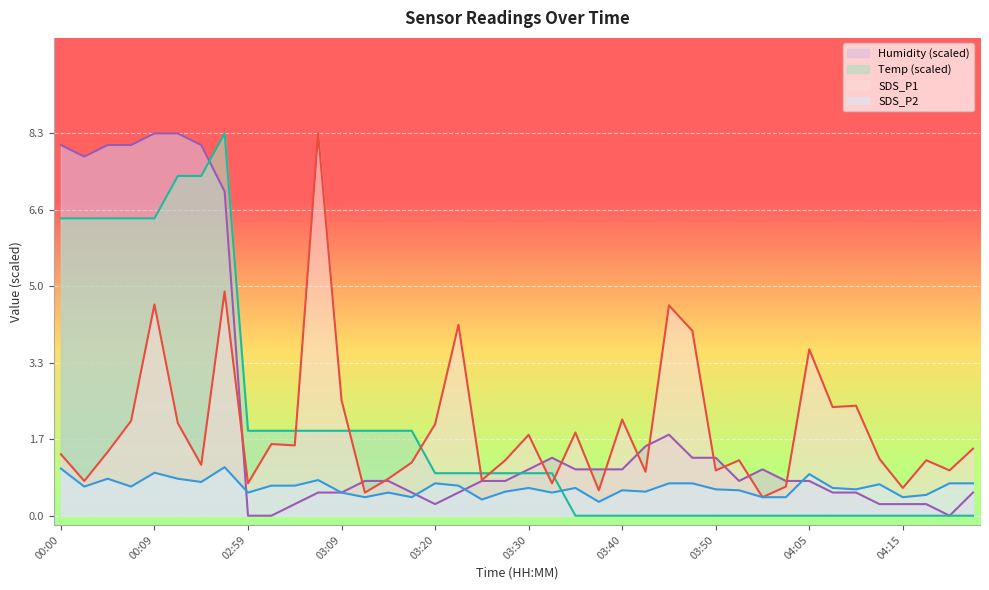

Rank the series by their maximum value, from highest to lowest.

Temp, Humidity, SDS_P1, SDS_P2